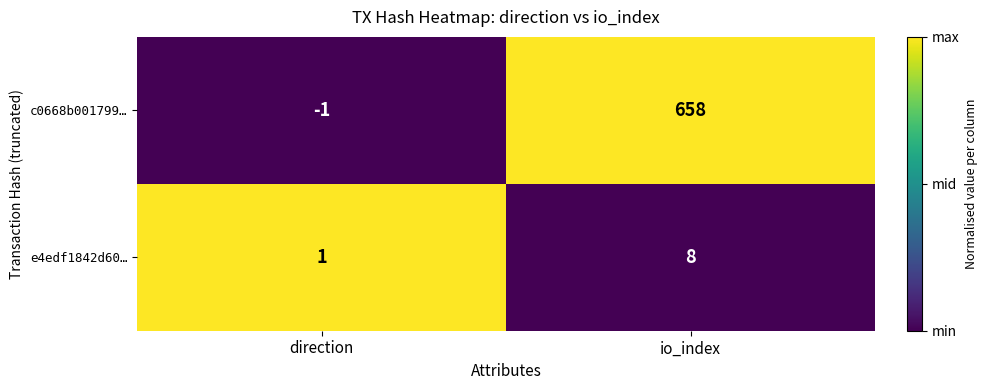

At which category is the sum across all series the highest?

io_index